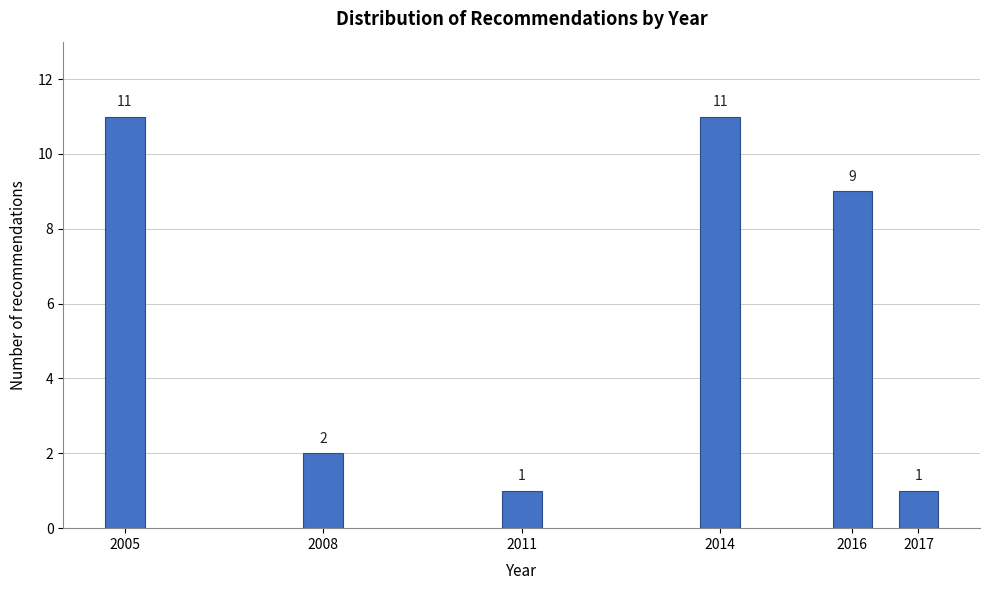

Reading left to right, transcribe all the data shown in this chart.

11	2	1	11	9	1